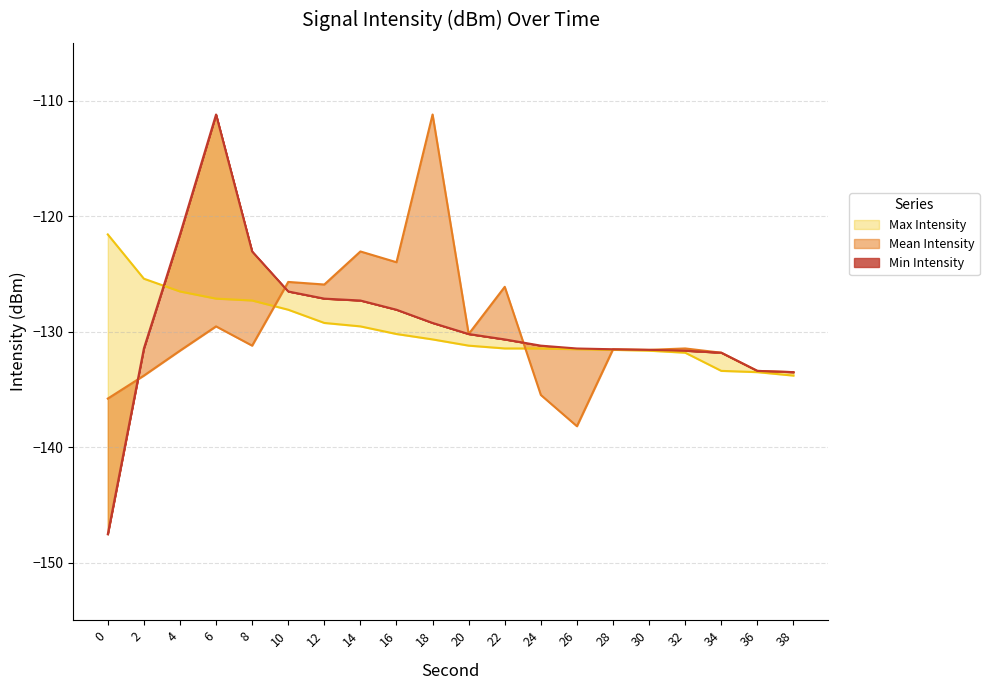

What is the average value of the Min Intensity series?

-129.5